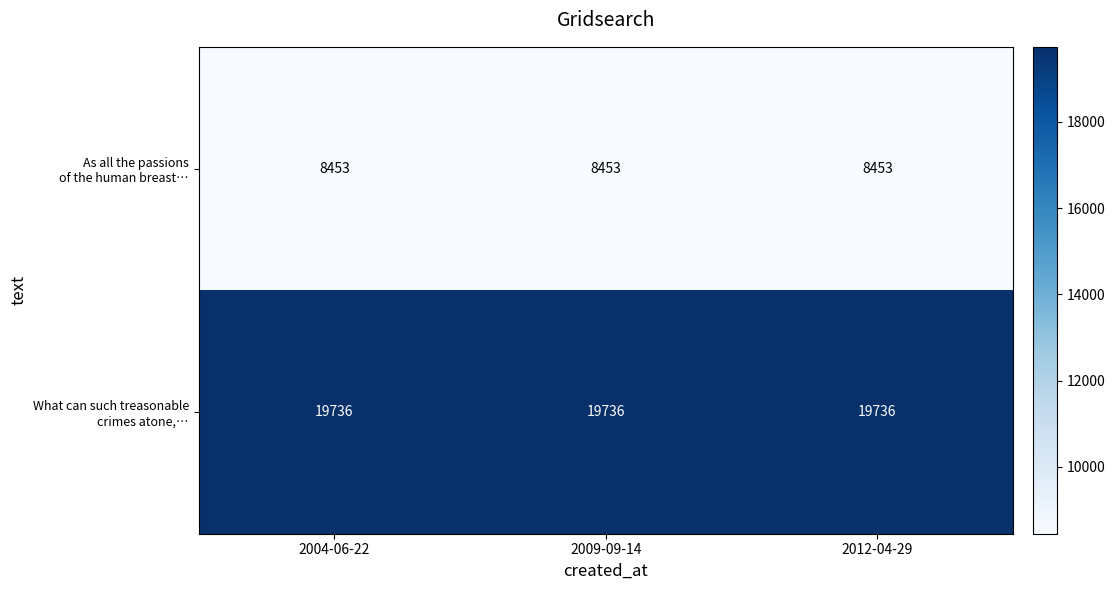

What is the total value across all series at 2004-06-22?

28189